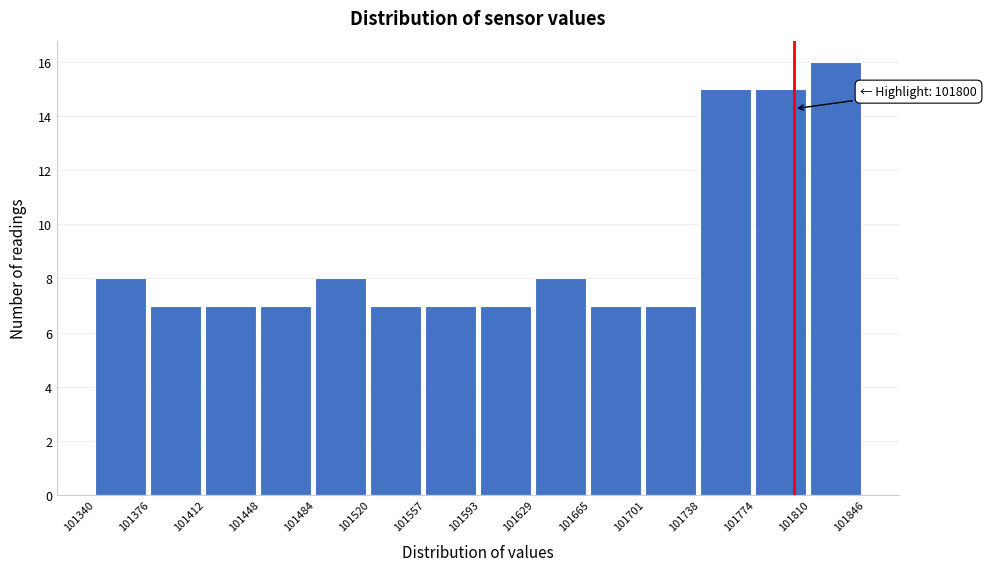

Over which range of the x-axis is the bar tallest?

101810 to 101846